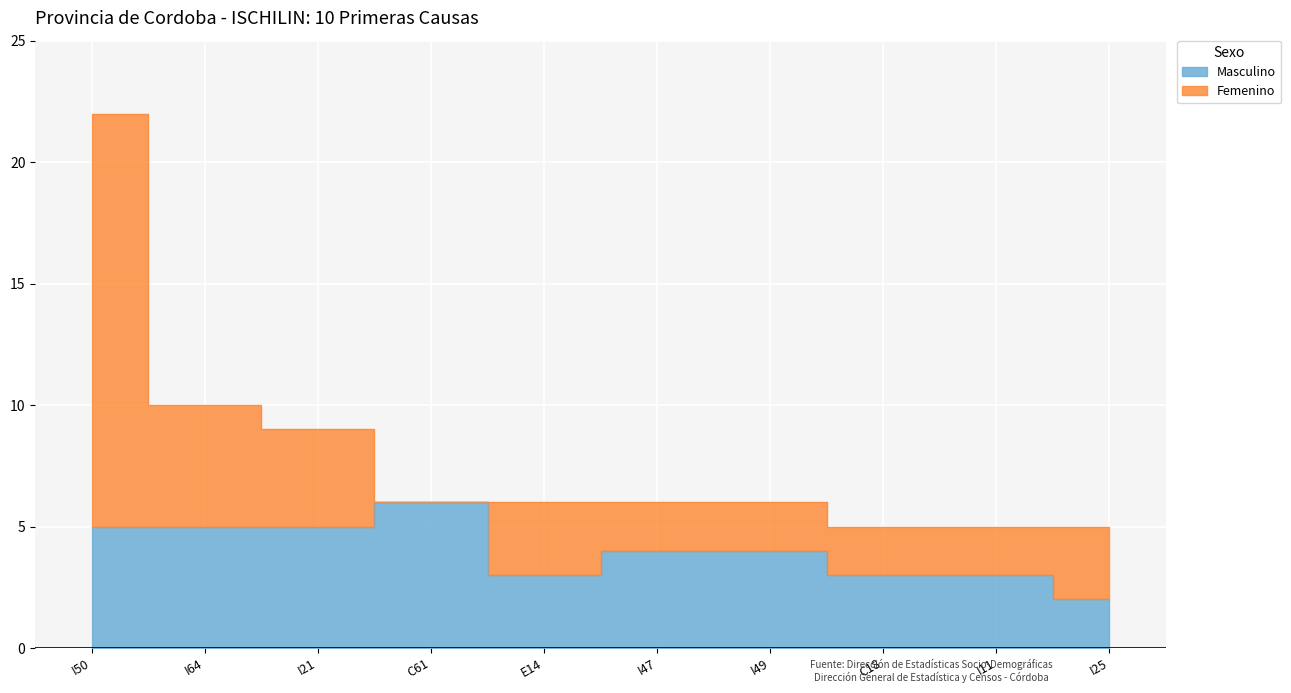

What is the label of the 9th point from the left?

I11